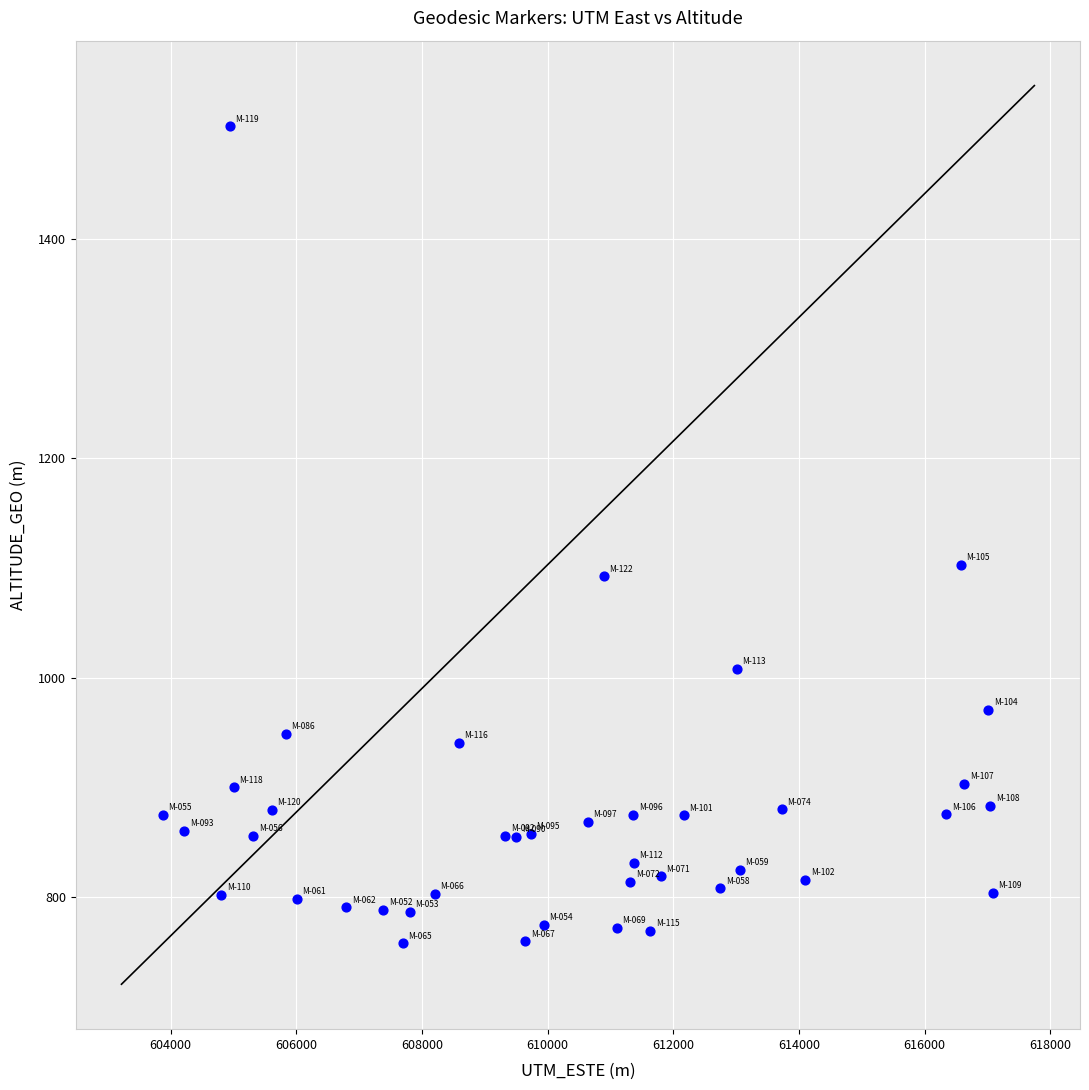

What is the range of X values (max minus min)?

13210.1